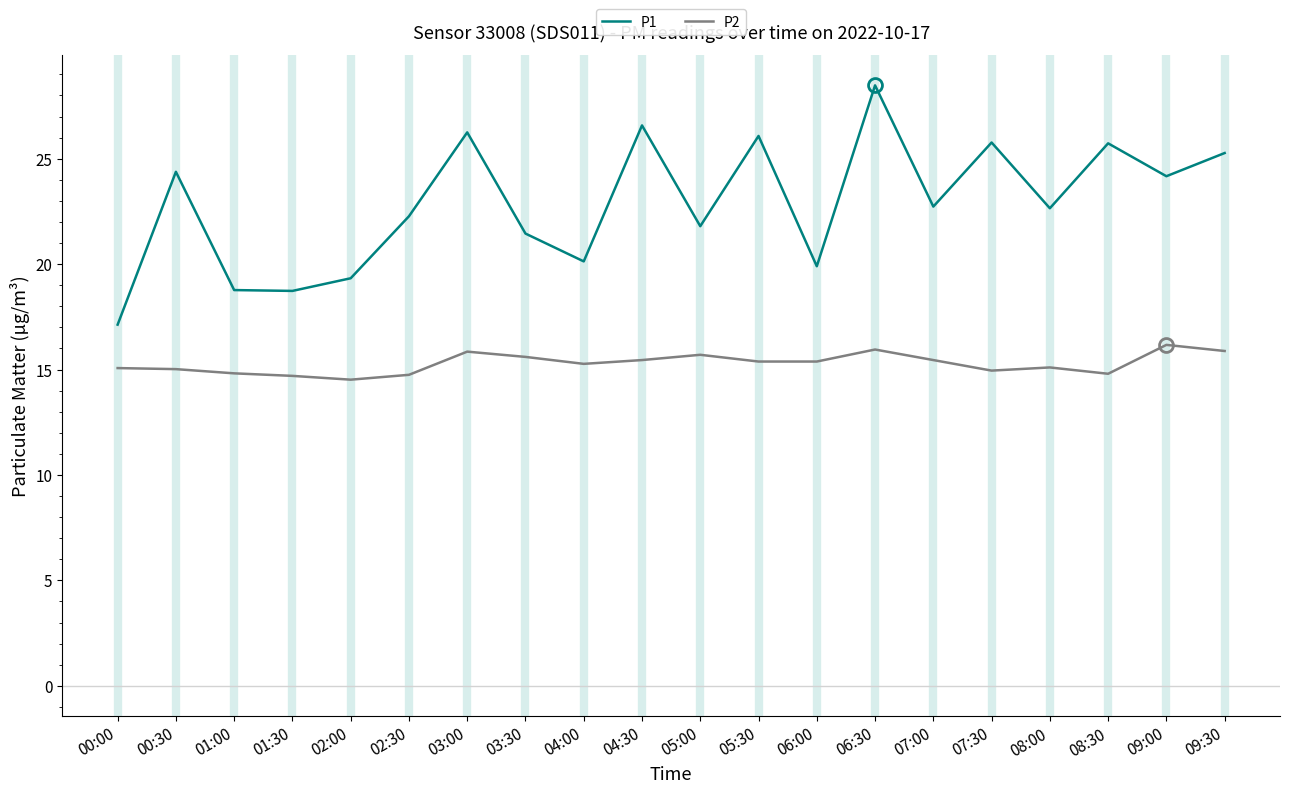

What are all the series names shown in the legend?

P1, P2